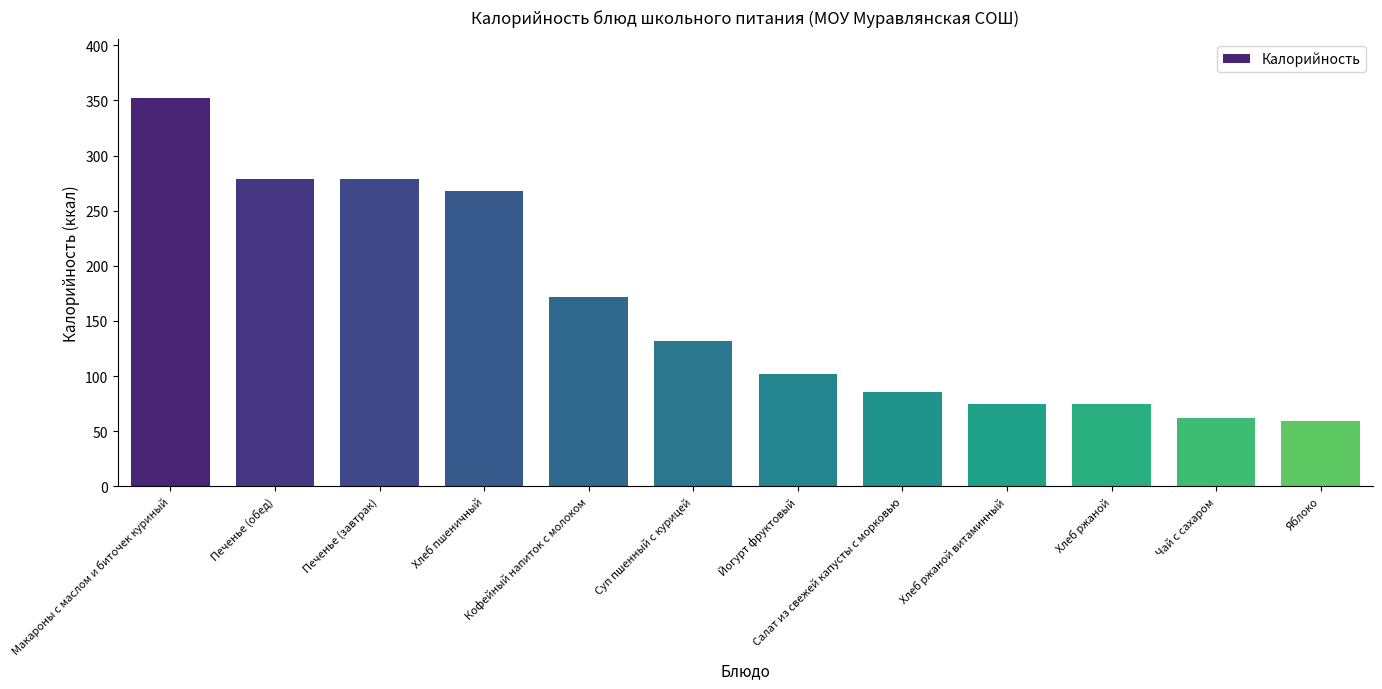

Is it true that the value at Хлеб пшеничный is 429.2?

False